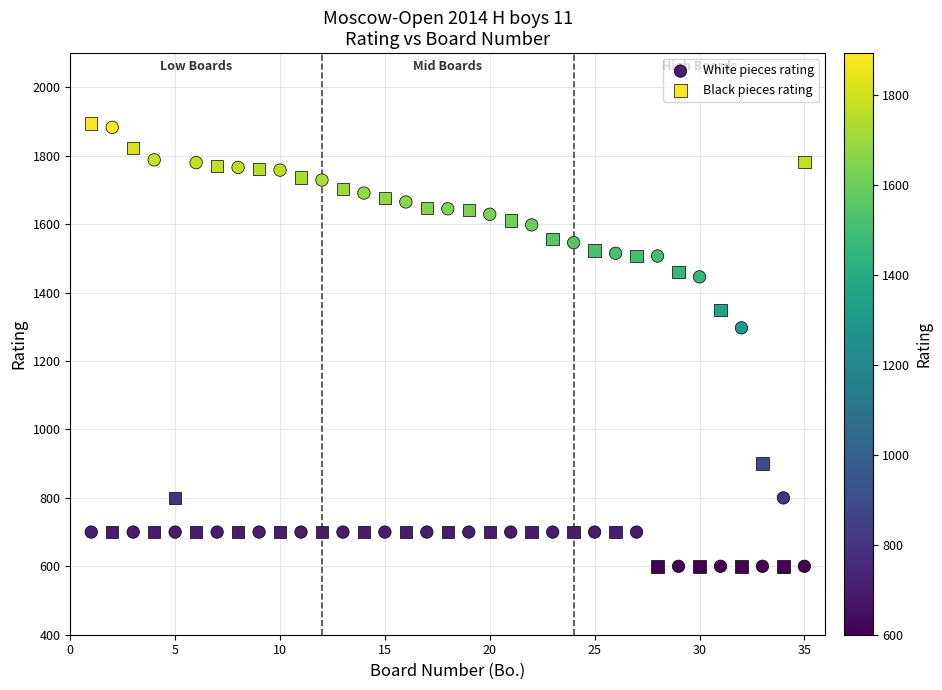

Across all data points, what is the range of X values (max minus min)?

34